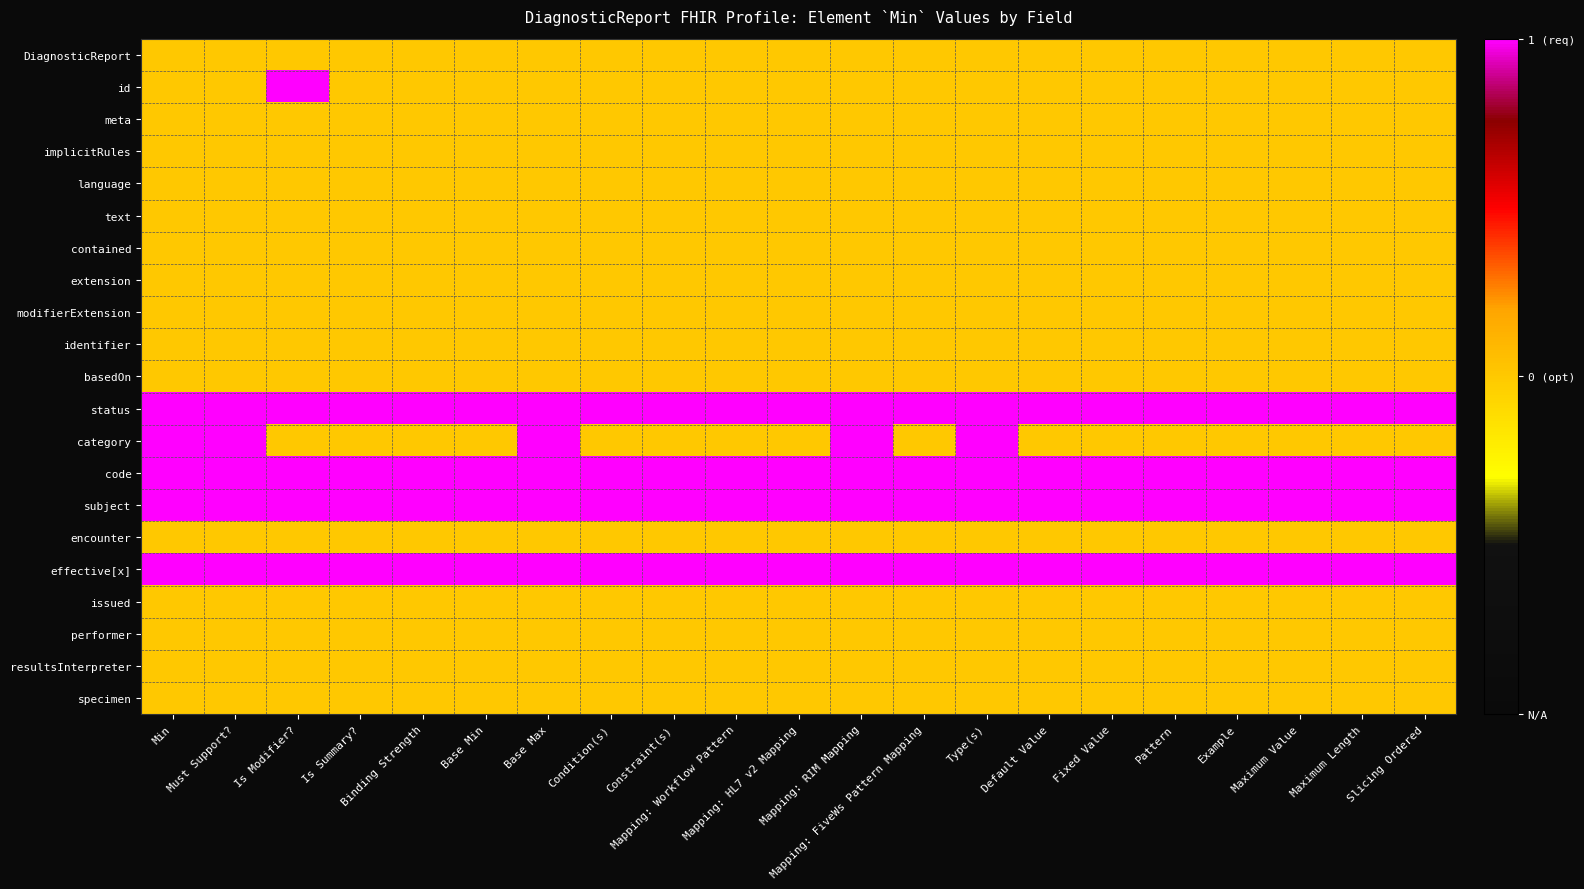

Which series has the widest spread of values?

id